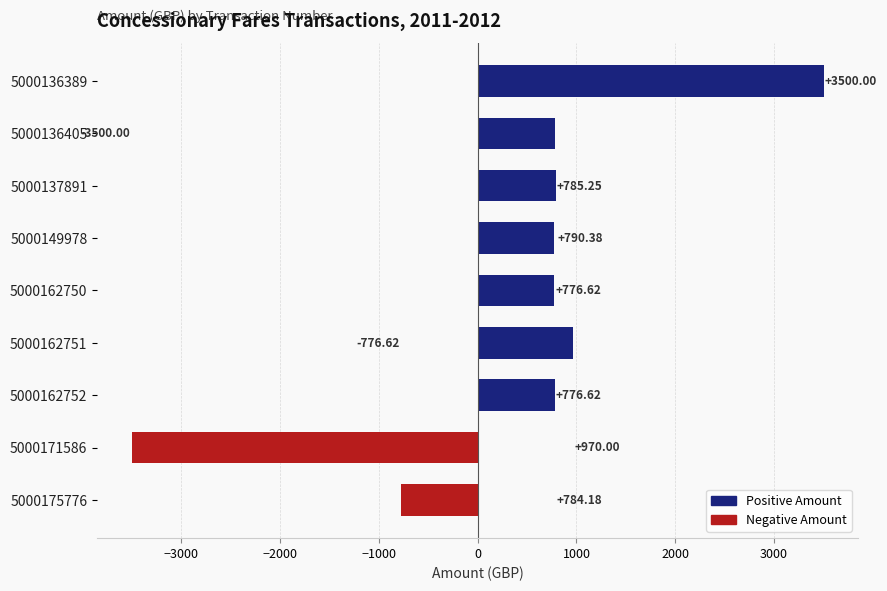

What is the difference between the maximum and minimum values?

7000.0